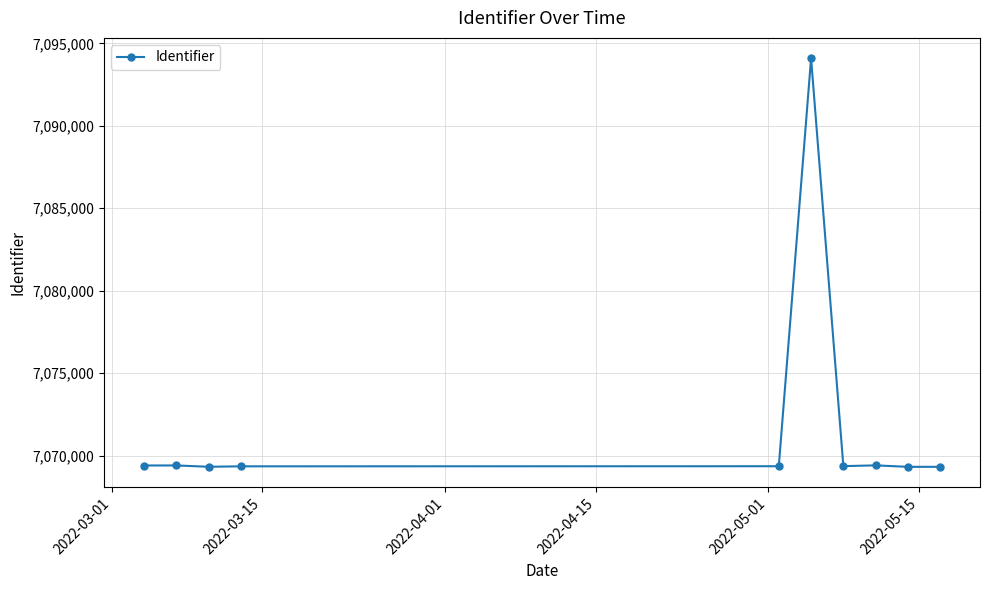

What is the smallest value displayed?

7069316